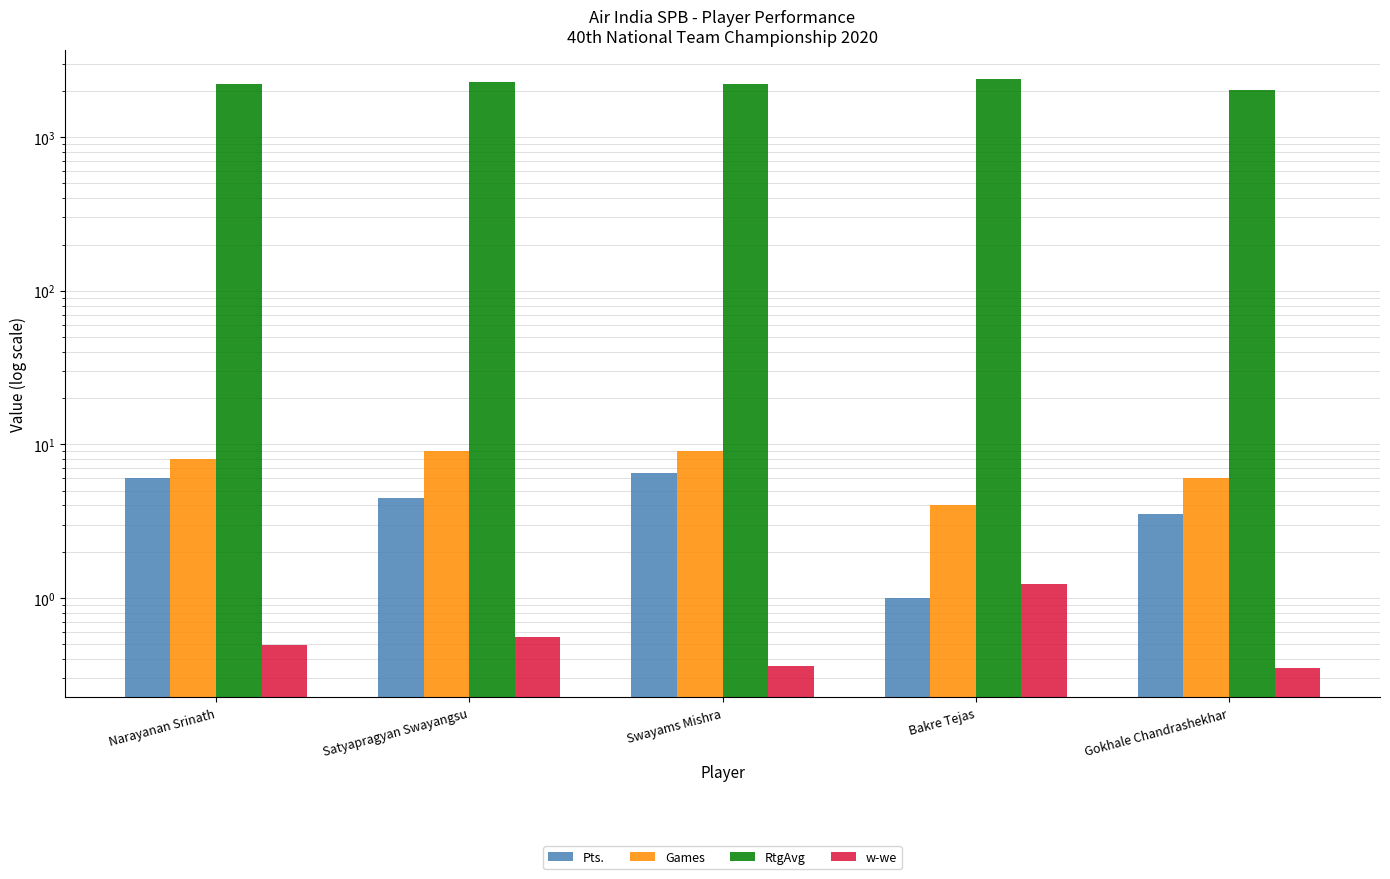

At which label is RtgAvg closest to 2202?

Swayams Mishra